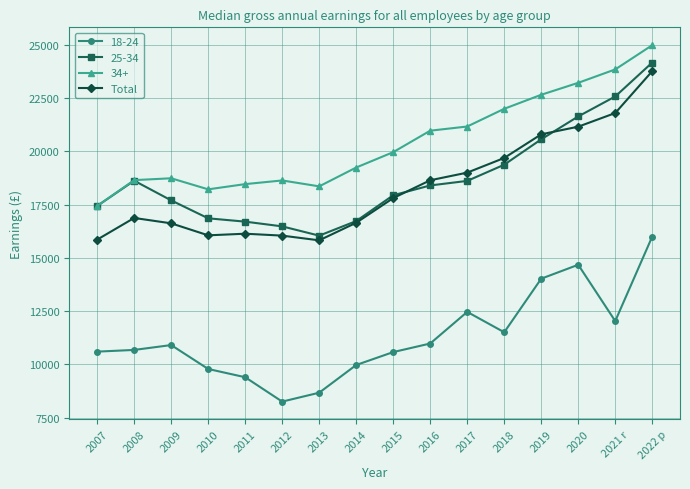

The 18-24 series shows 10601 at 2007. True or false?

True